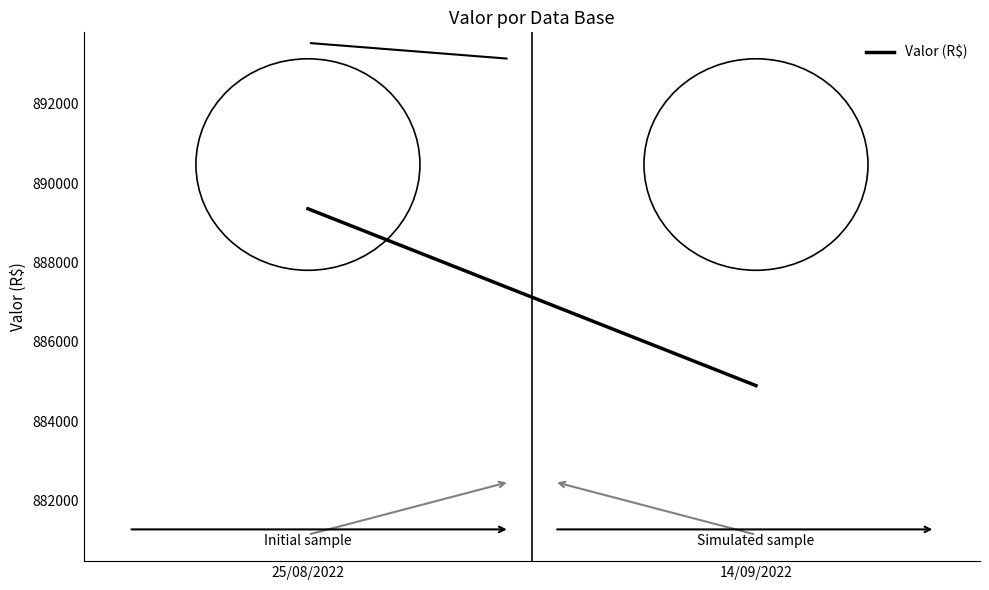

Is it true that the value at 25/08/2022 is 889355.6?

True